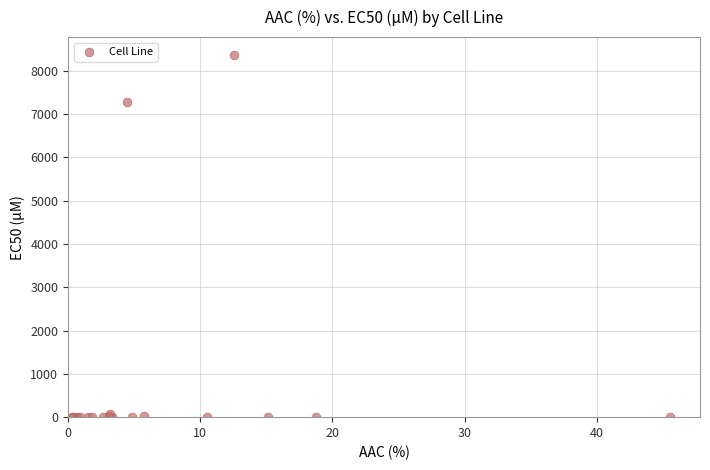

What Y value in the scatter plot is closest to 4180?

7280.0